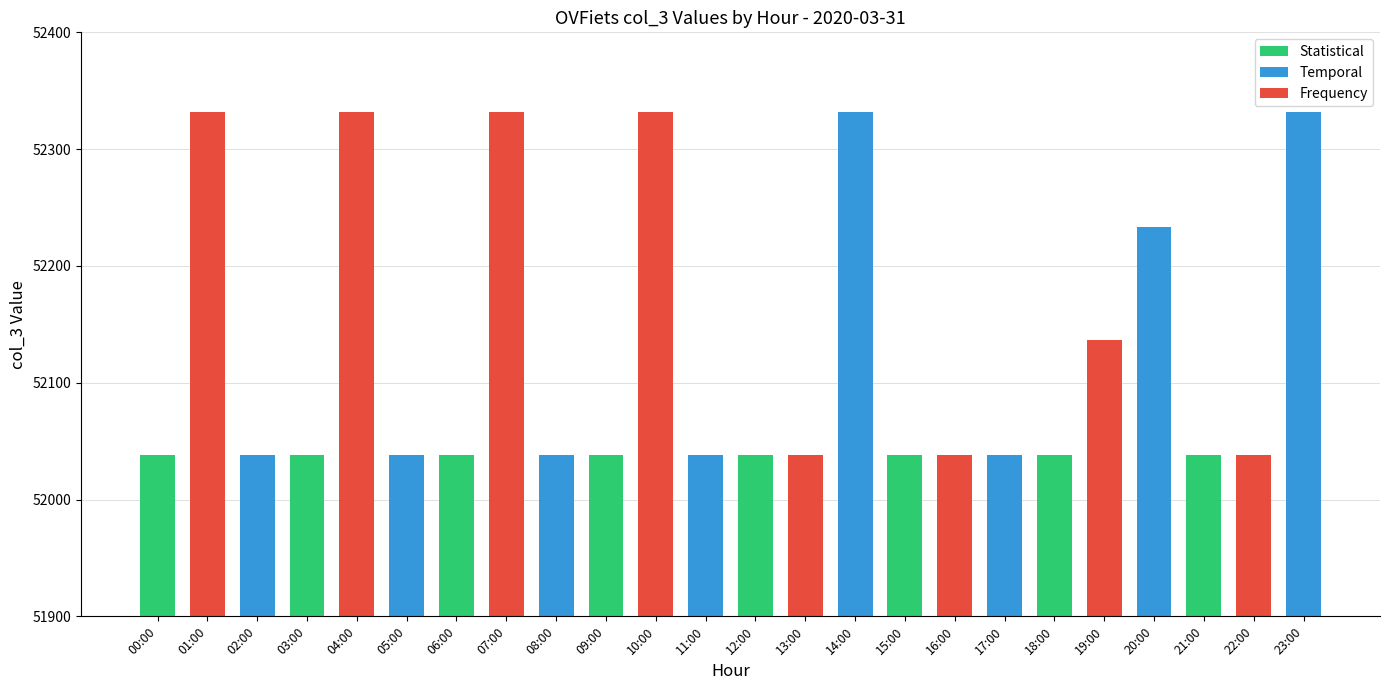

Are the bars grouped side by side (vs. stacked)?

No